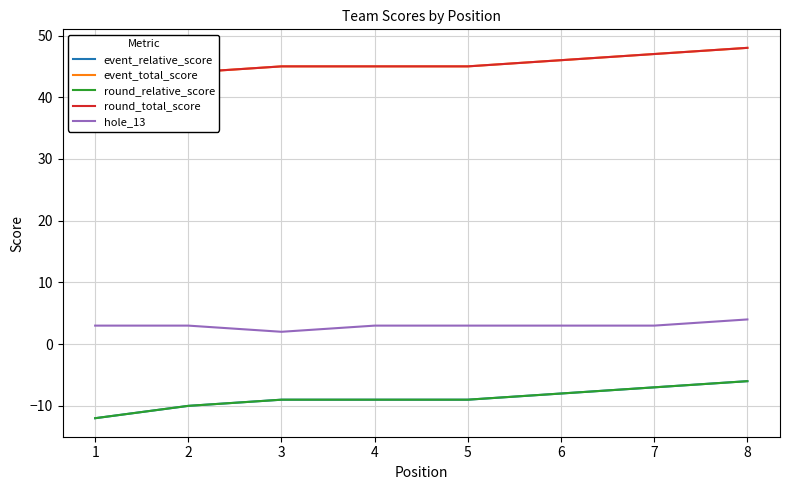

At which label does event_relative_score reach its peak?

8